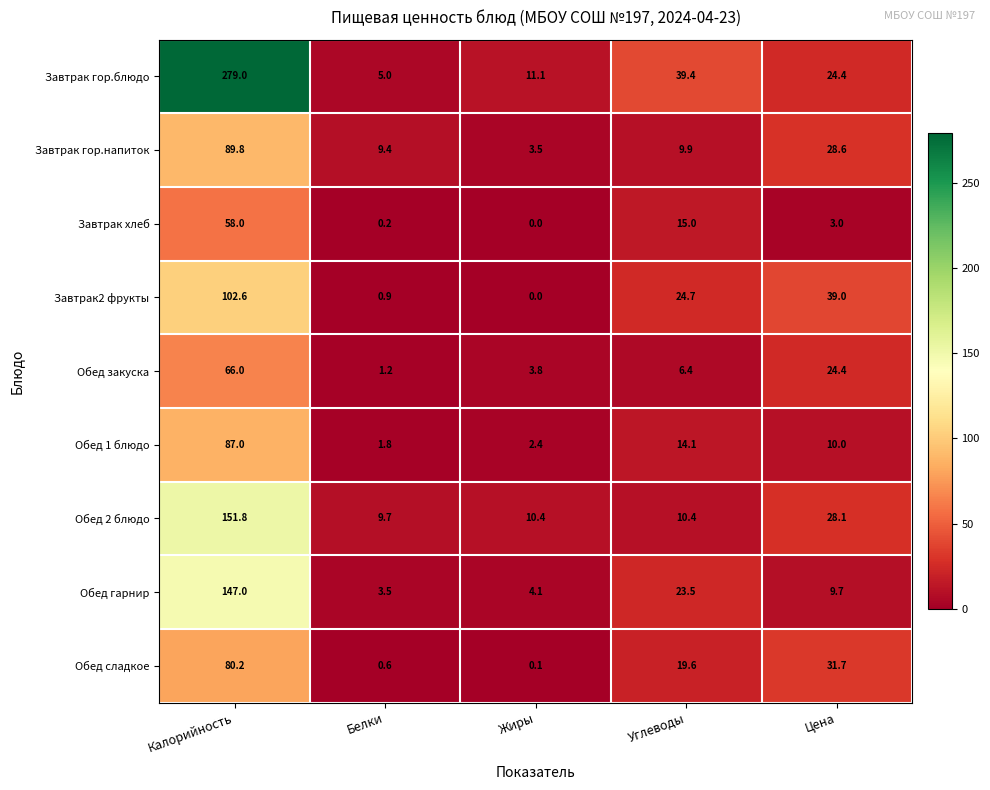

What is the difference between the maximum and minimum values in the Завтрак хлеб series?

58.0